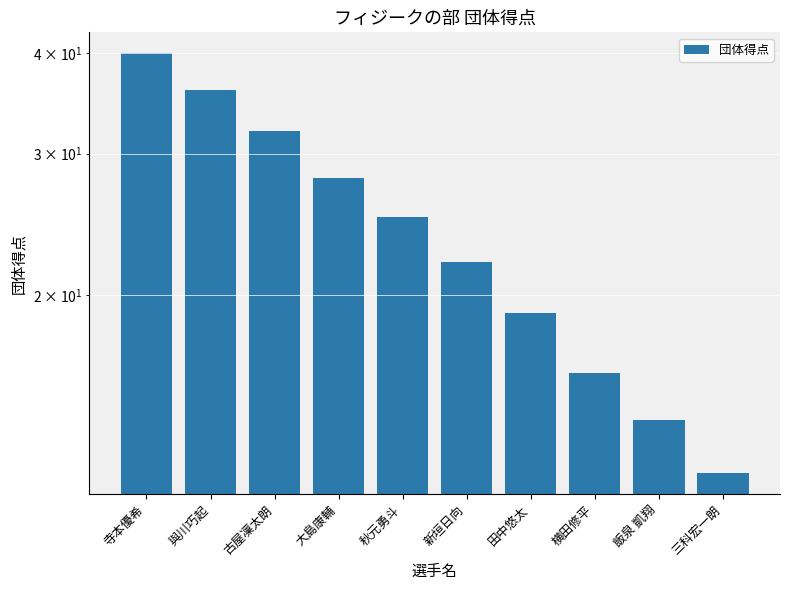

How many values are below 25?

5